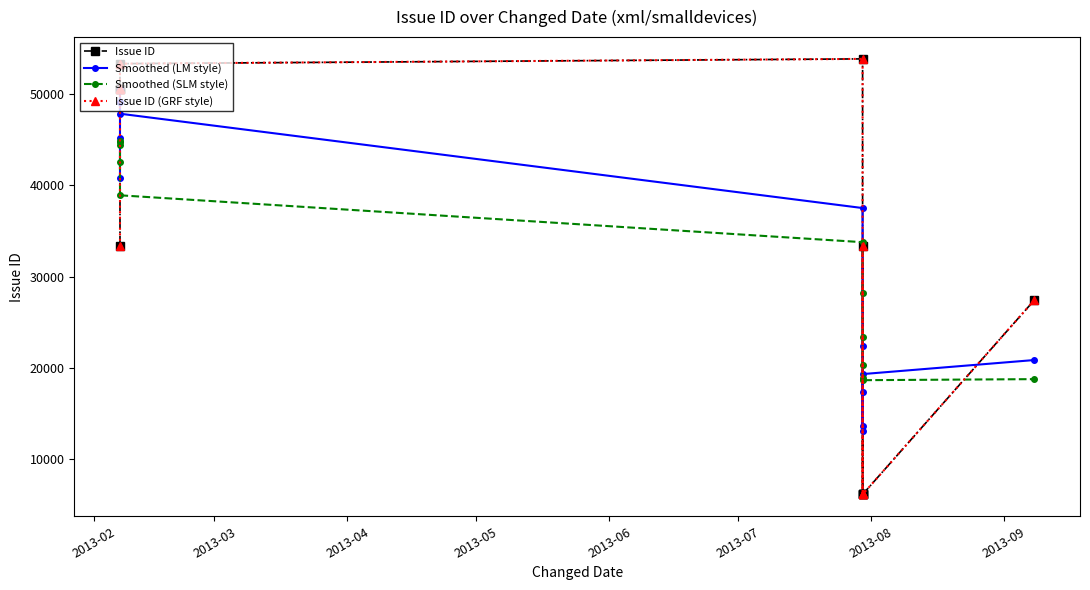

True or false: Issue ID has more than 2 interior local peaks.

False